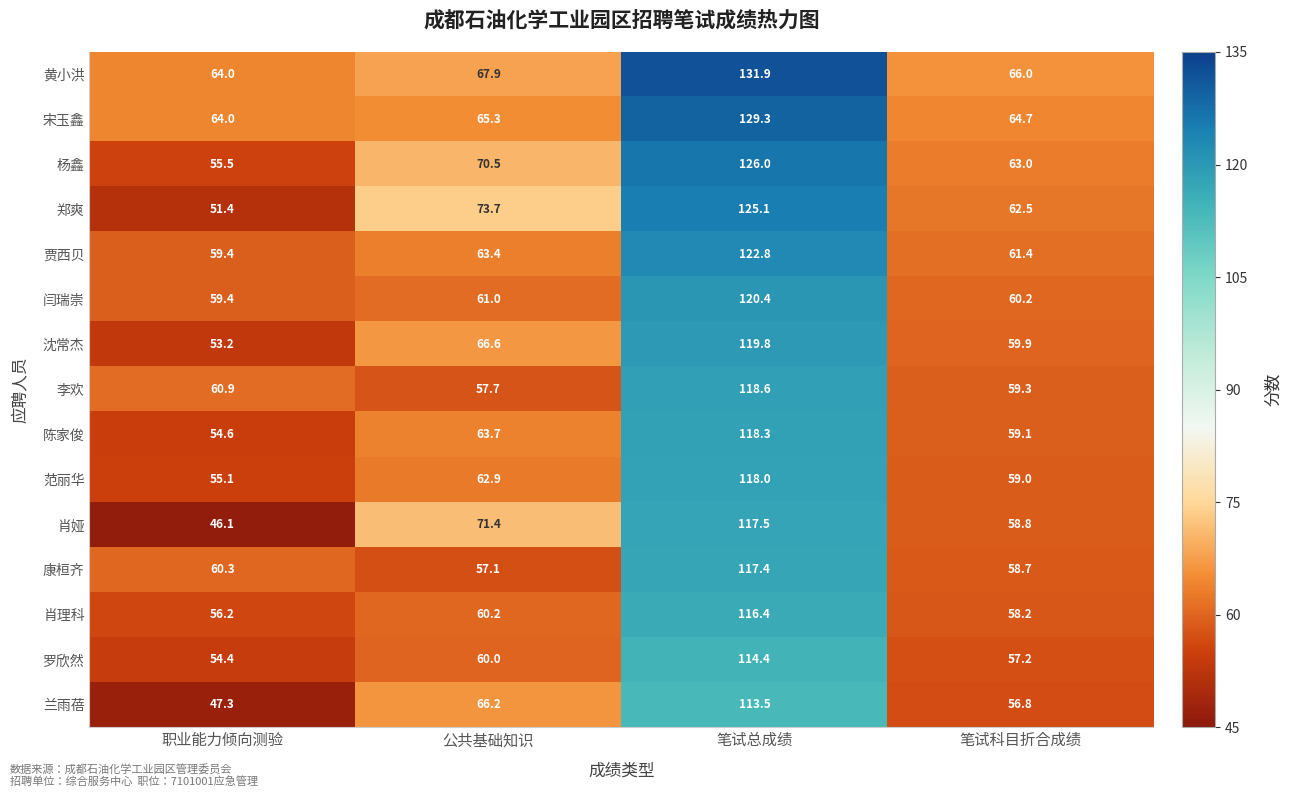

What is the sum of the 陈家俊 values at 笔试总成绩 and 公共基础知识?

182.0